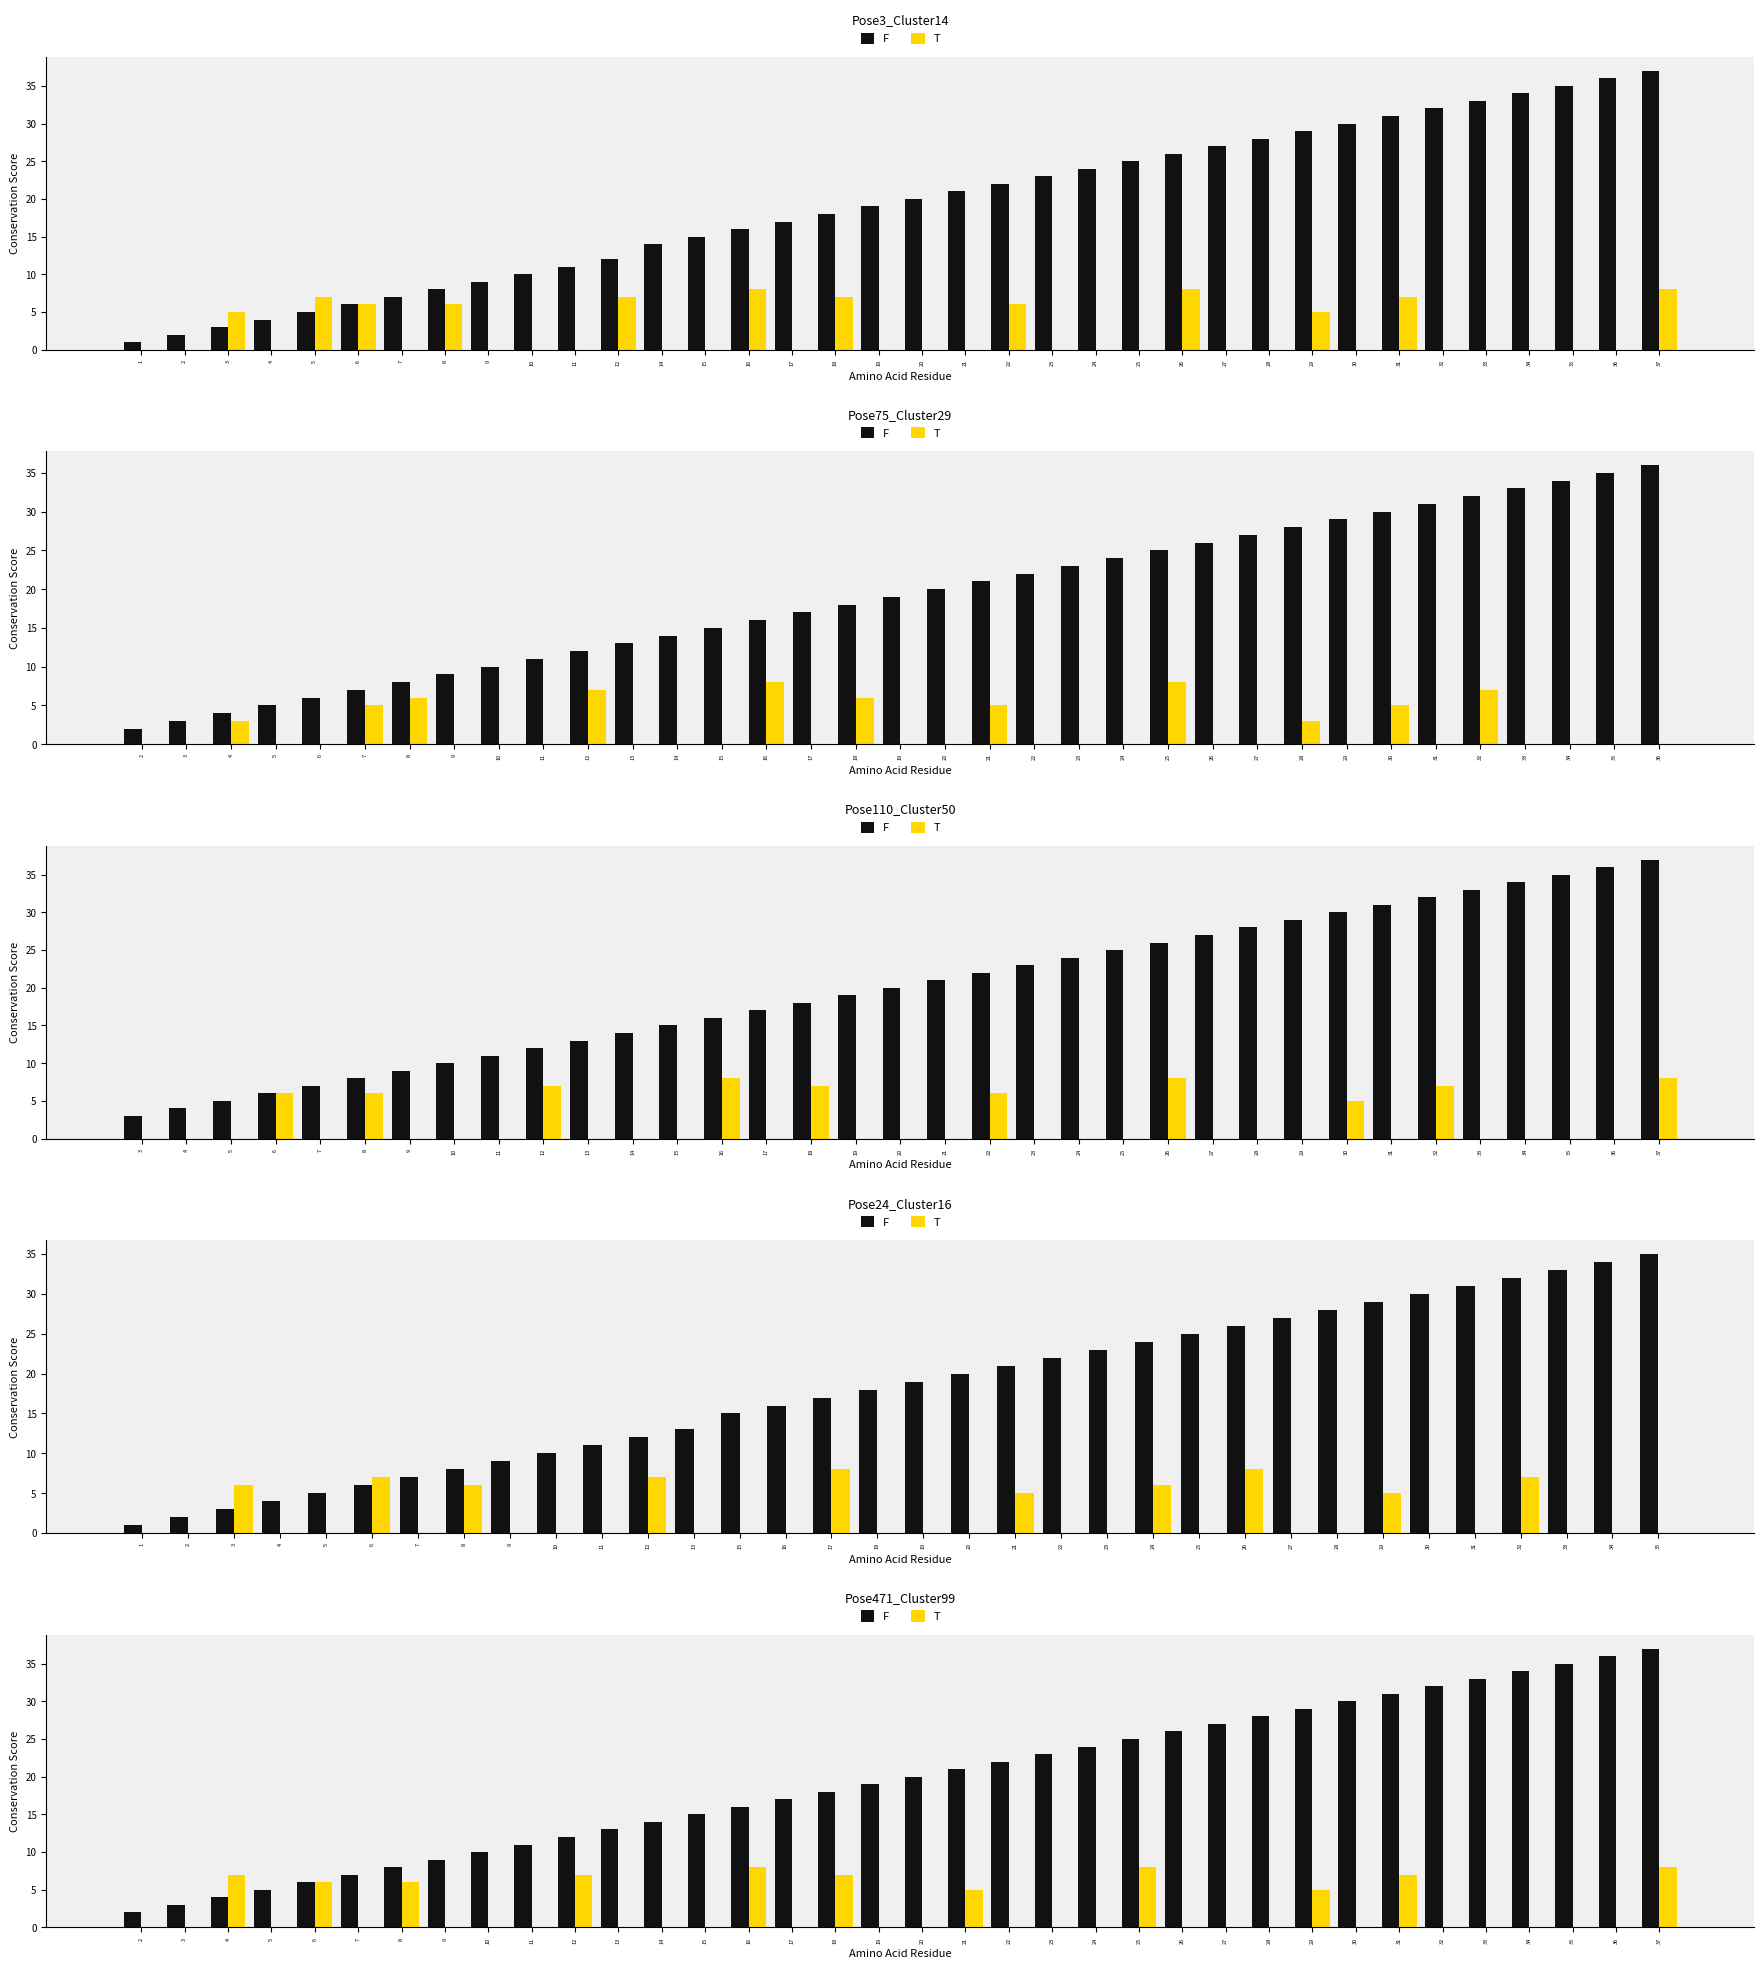

Is the value of T at 15 greater than the value of F at 15?

No